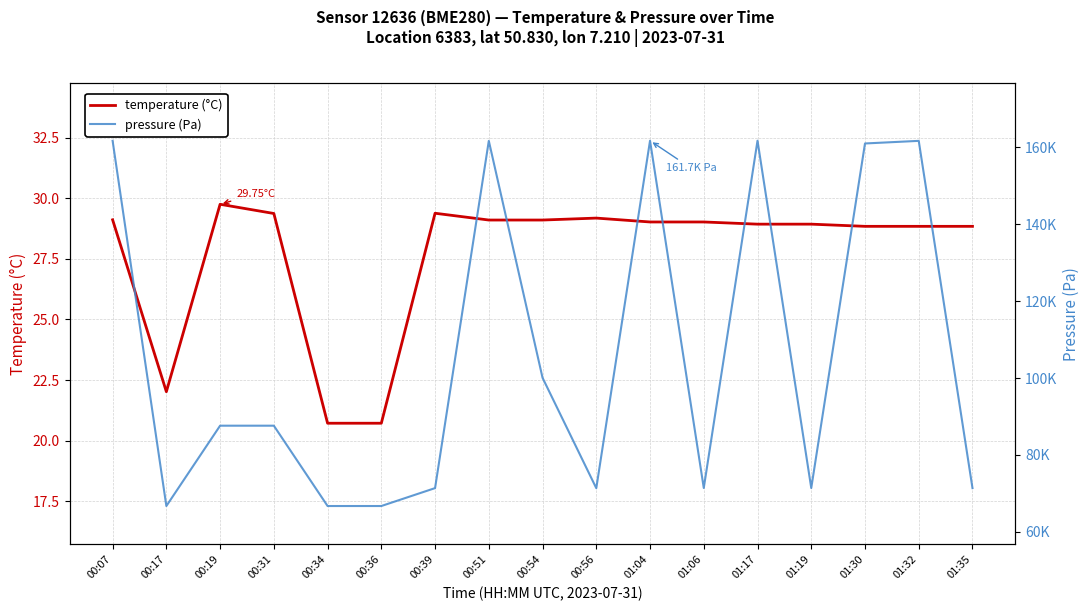

True or false: temperature and pressure intersect in this chart.

False